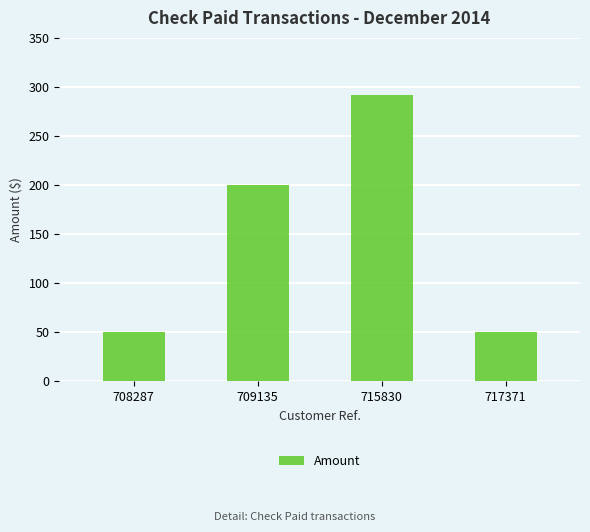

What is the average value?

148.0